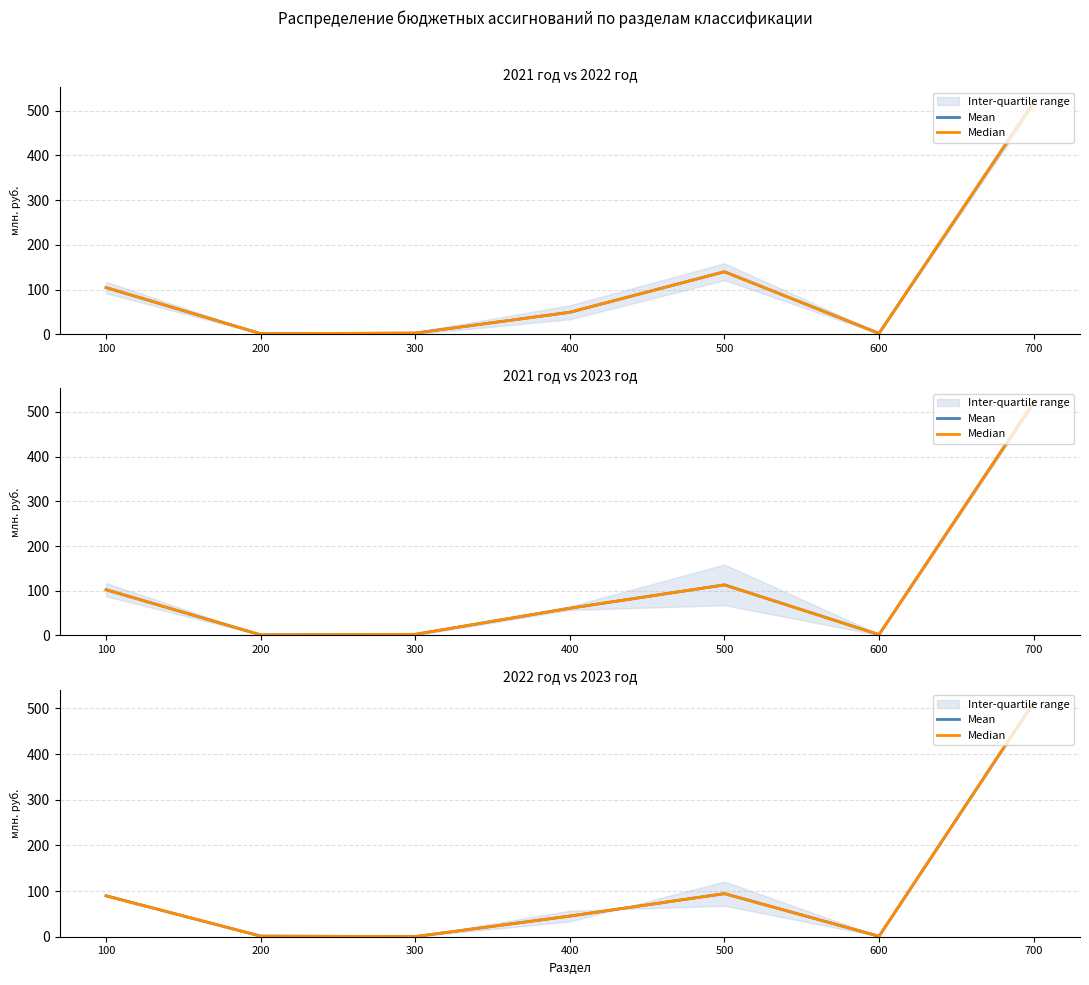

True or false: Median and Mean cross at least once.

False